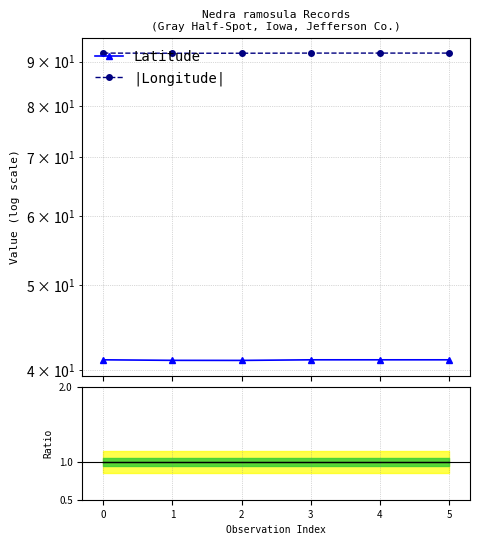

Reading left to right, extract all data points from this chart.

Latitude: 41.1	41.0	41.0	41.1	41.1	41.1
|Longitude|: 92.0	92.0	92.0	92.0	92.0	92.0
Count ratio: 1.0	1.0	1.0	1.0	1.0	1.0